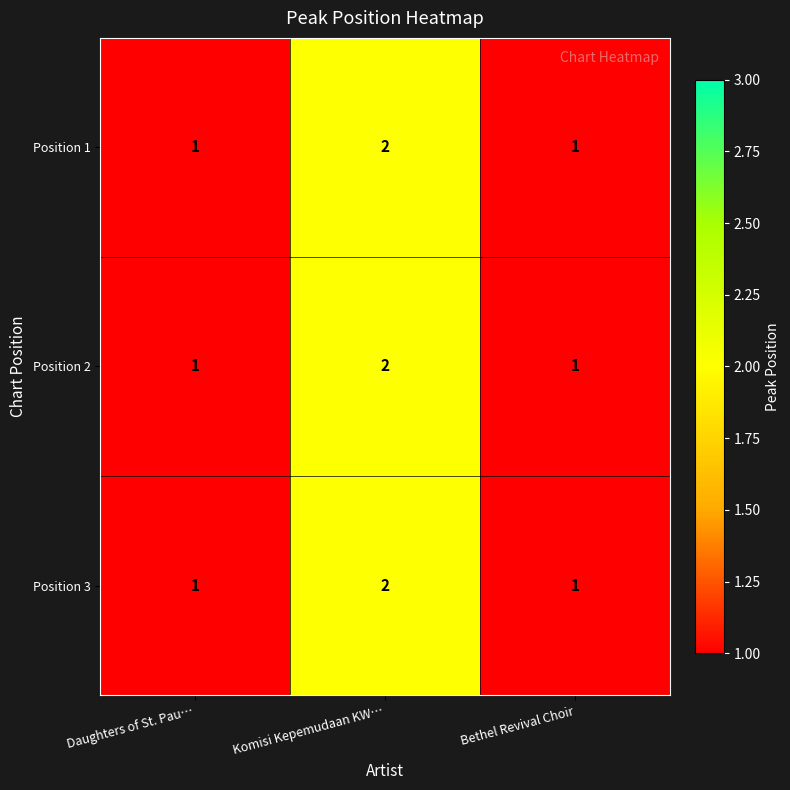

Reading left to right, extract all data points from this chart.

Position 1: Daughters of St. Pau…=1	Komisi Kepemudaan KW…=2	Bethel Revival Choir=1
Position 2: Daughters of St. Pau…=1	Komisi Kepemudaan KW…=2	Bethel Revival Choir=1
Position 3: Daughters of St. Pau…=1	Komisi Kepemudaan KW…=2	Bethel Revival Choir=1